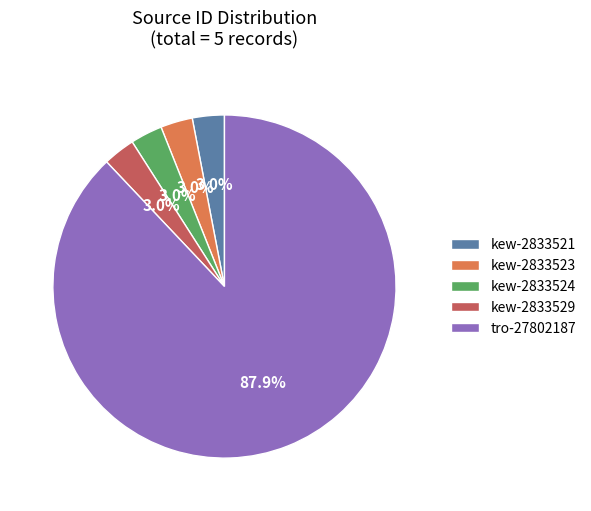

What percentage is the kew-2833521 slice, to the nearest percent?

3%